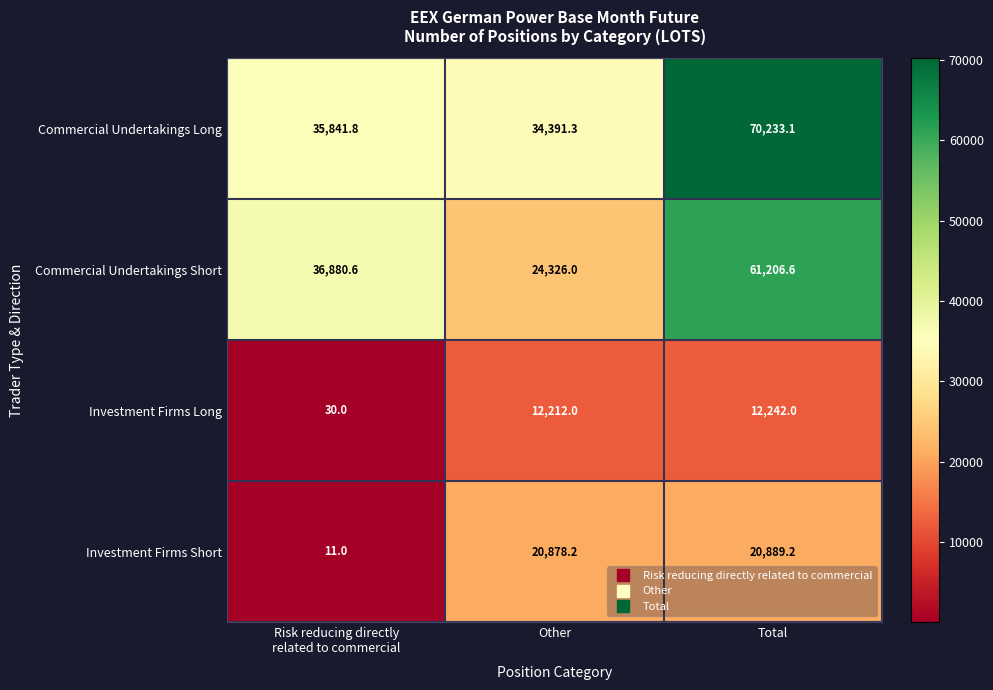

Rank the series at Total from highest to lowest value.

Commercial Undertakings Long, Commercial Undertakings Short, Investment Firms Short, Investment Firms Long